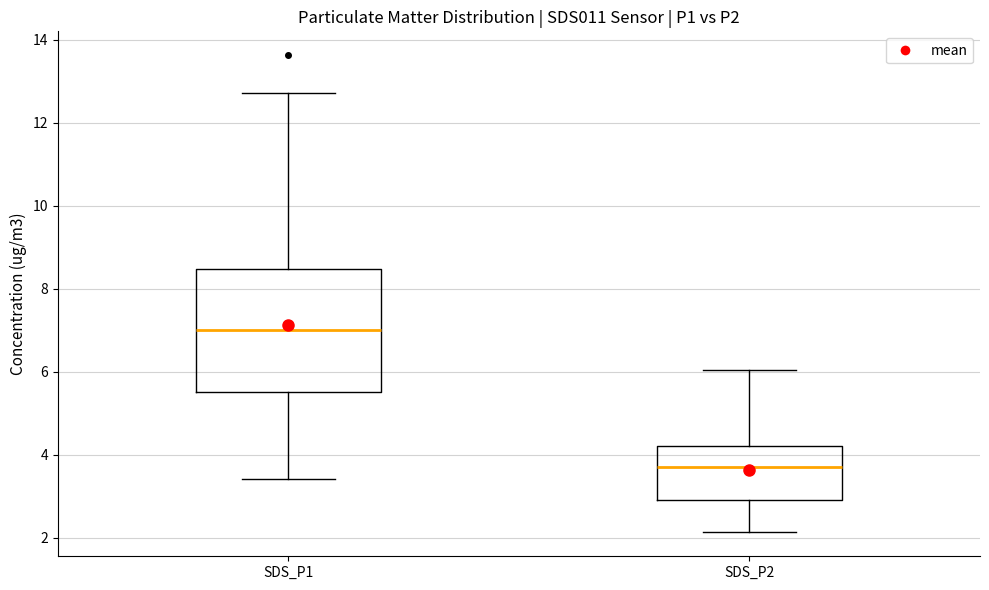

Where does the median line of the box for SDS_P2 sit on the y-axis? The values are not printed on the chart, so give them approximately, as read against the axis.

3.6